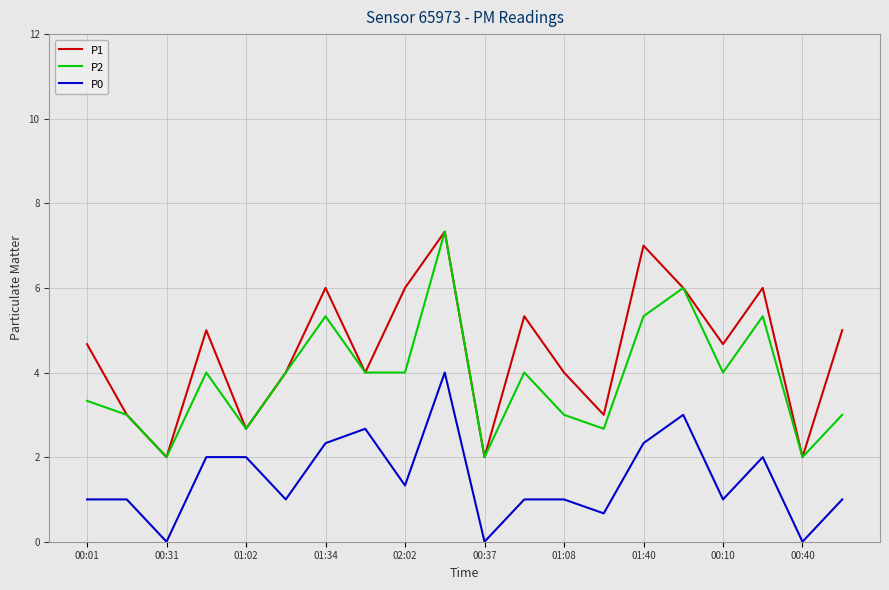

What is the difference between the maximum and second lowest values in the P2 series?

5.3